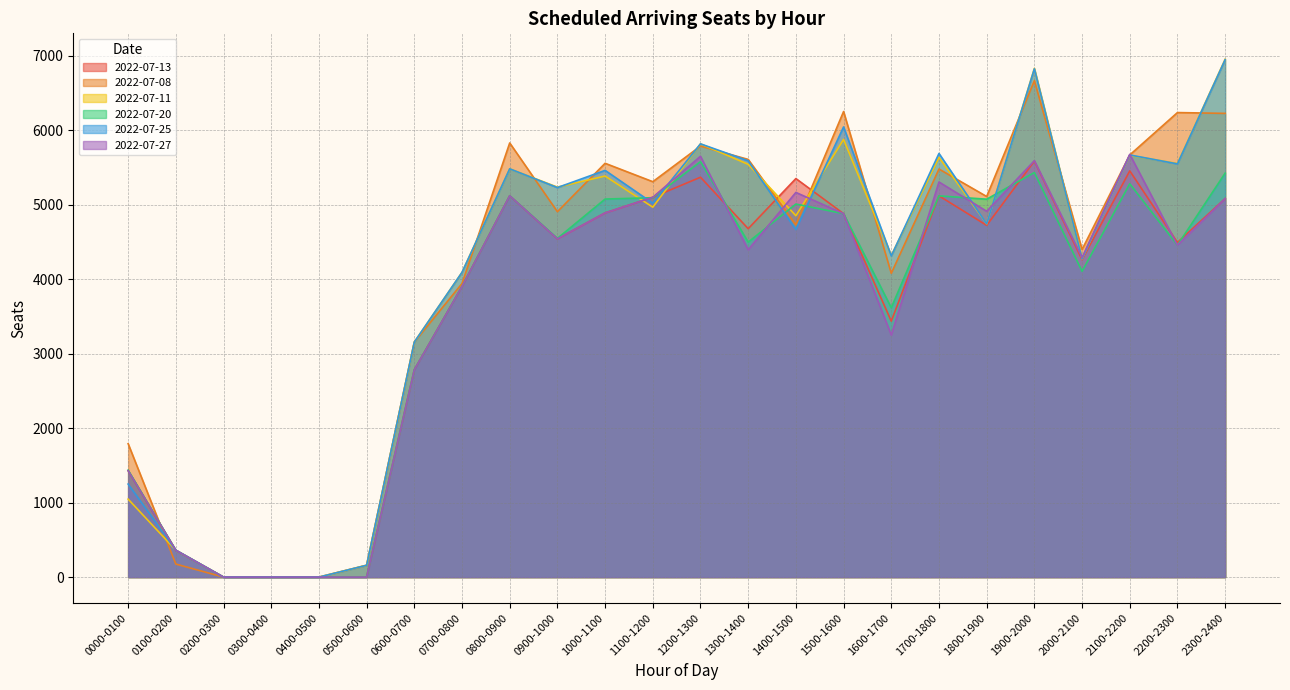

How many lines are shown in the chart?

6